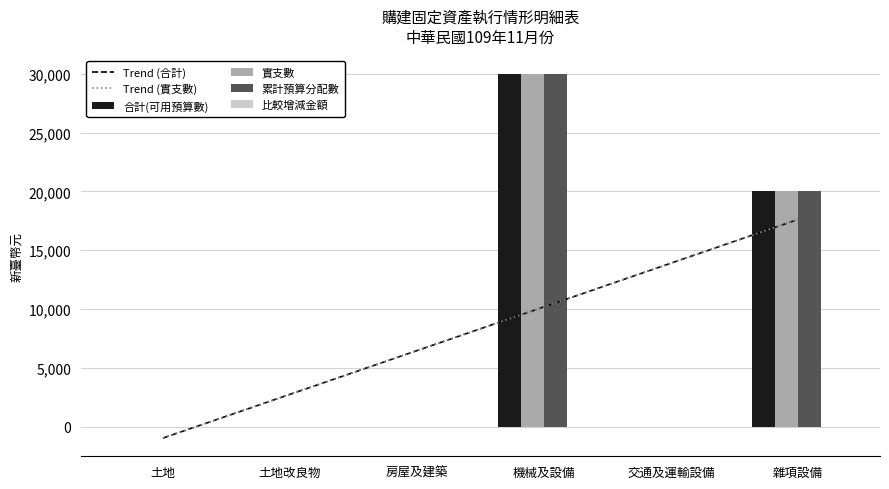

At which category is the sum across all series the highest?

機械及設備